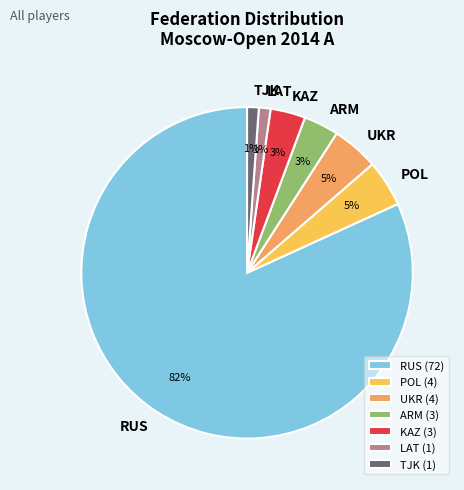

Do POL and KAZ together represent more than half of the pie?

No